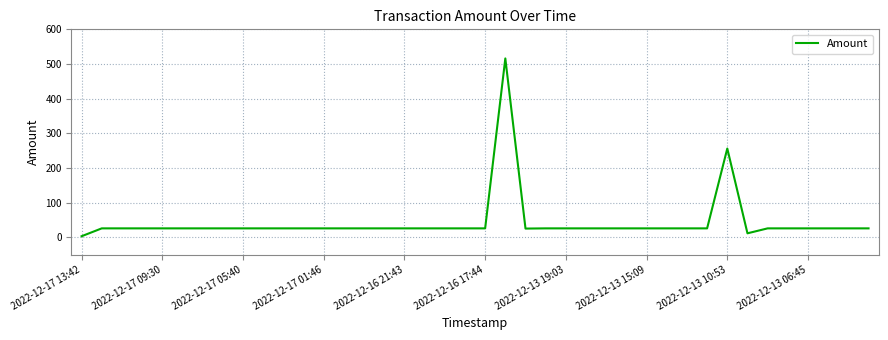

What is the smallest value displayed?

2.9